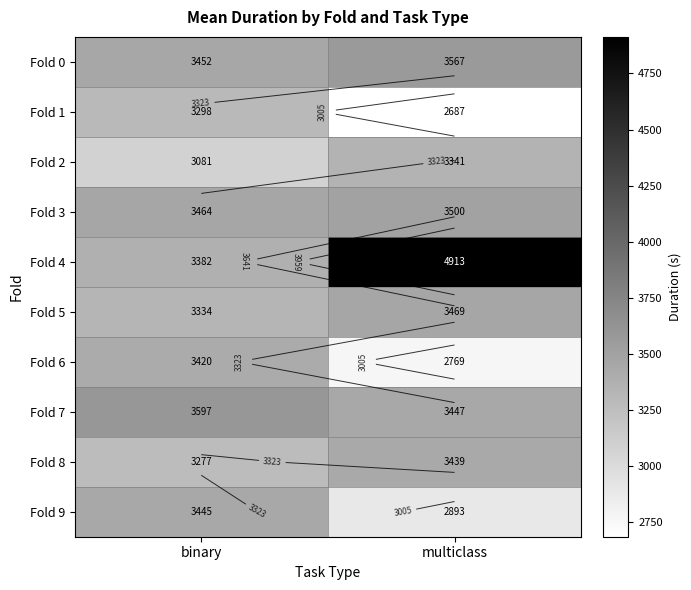

Rank the categories by Fold 7 value from lowest to highest.

multiclass, binary